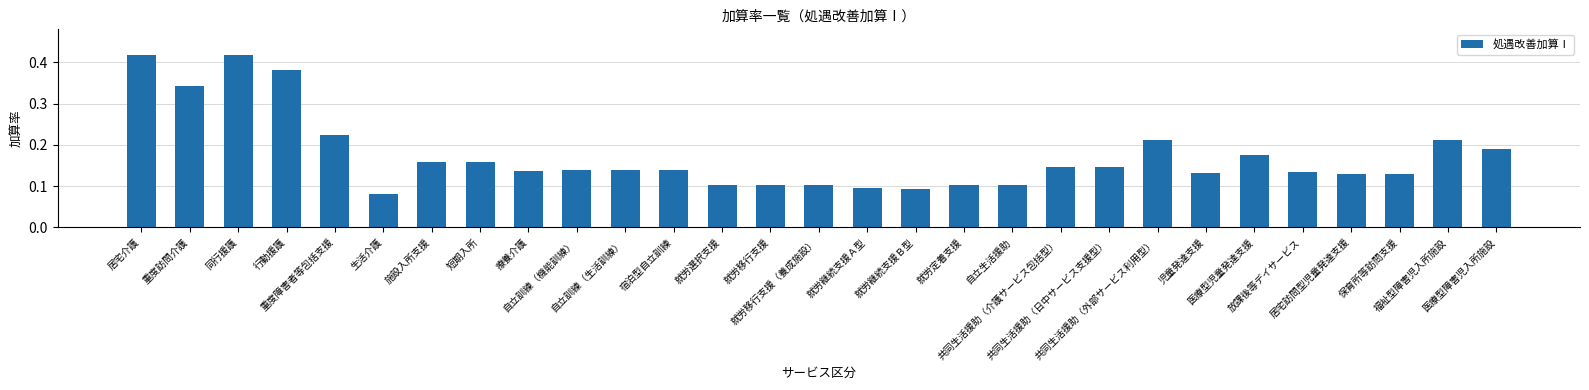

What is the sum of all values?

5.0